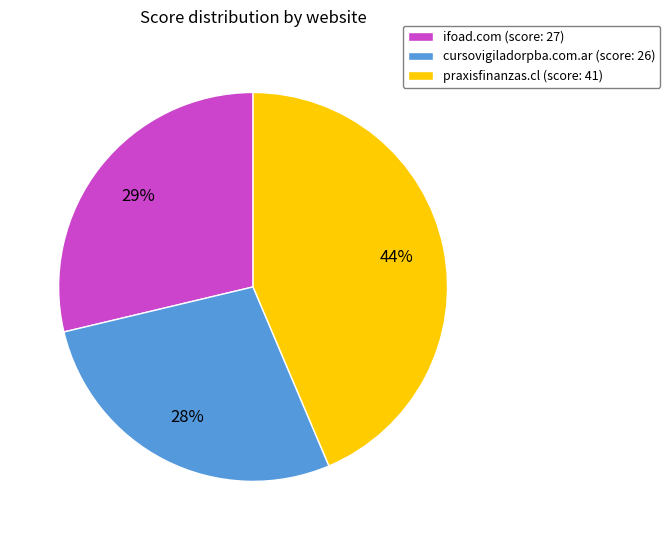

Which slice is the largest?

praxisfinanzas.cl